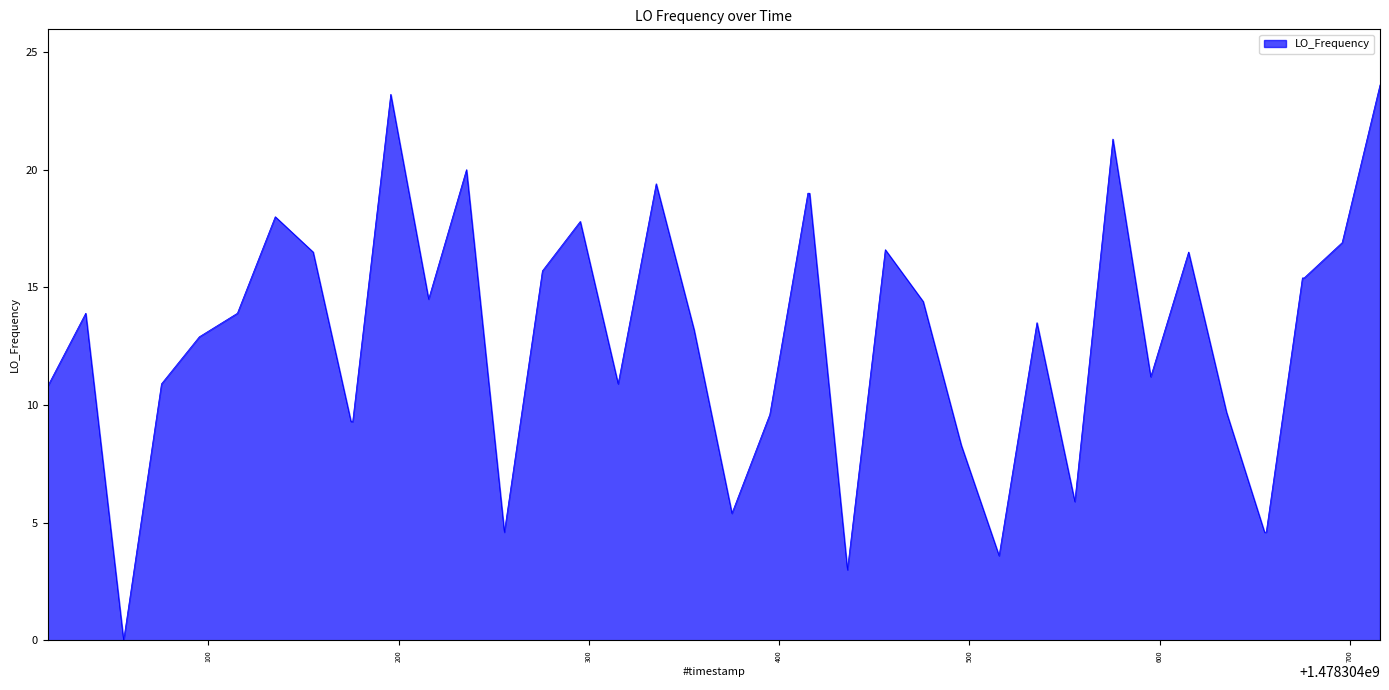

What is the maximum value shown in the chart?

23.6